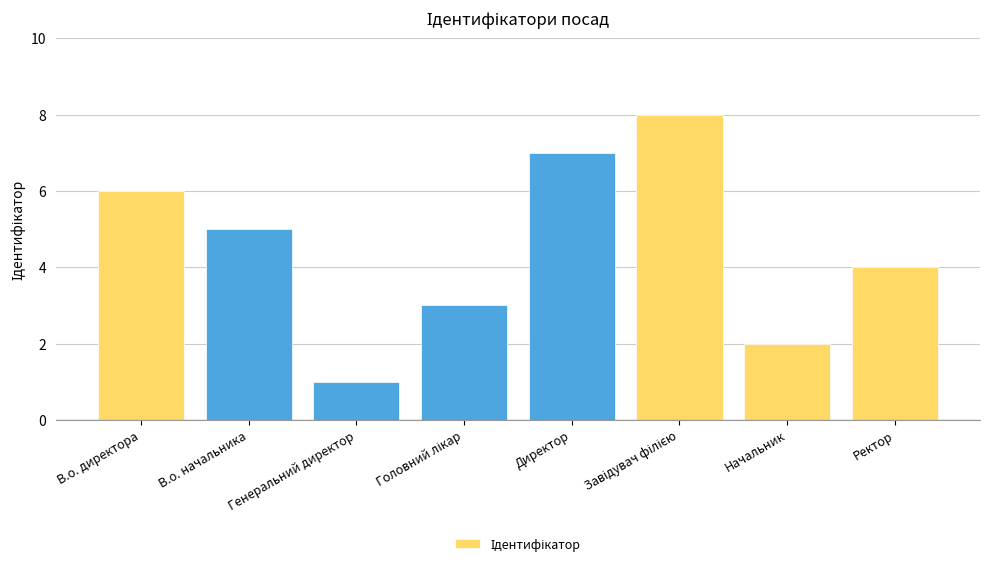

Which has a higher value, Генеральний директор or В.о. директора?

В.о. директора